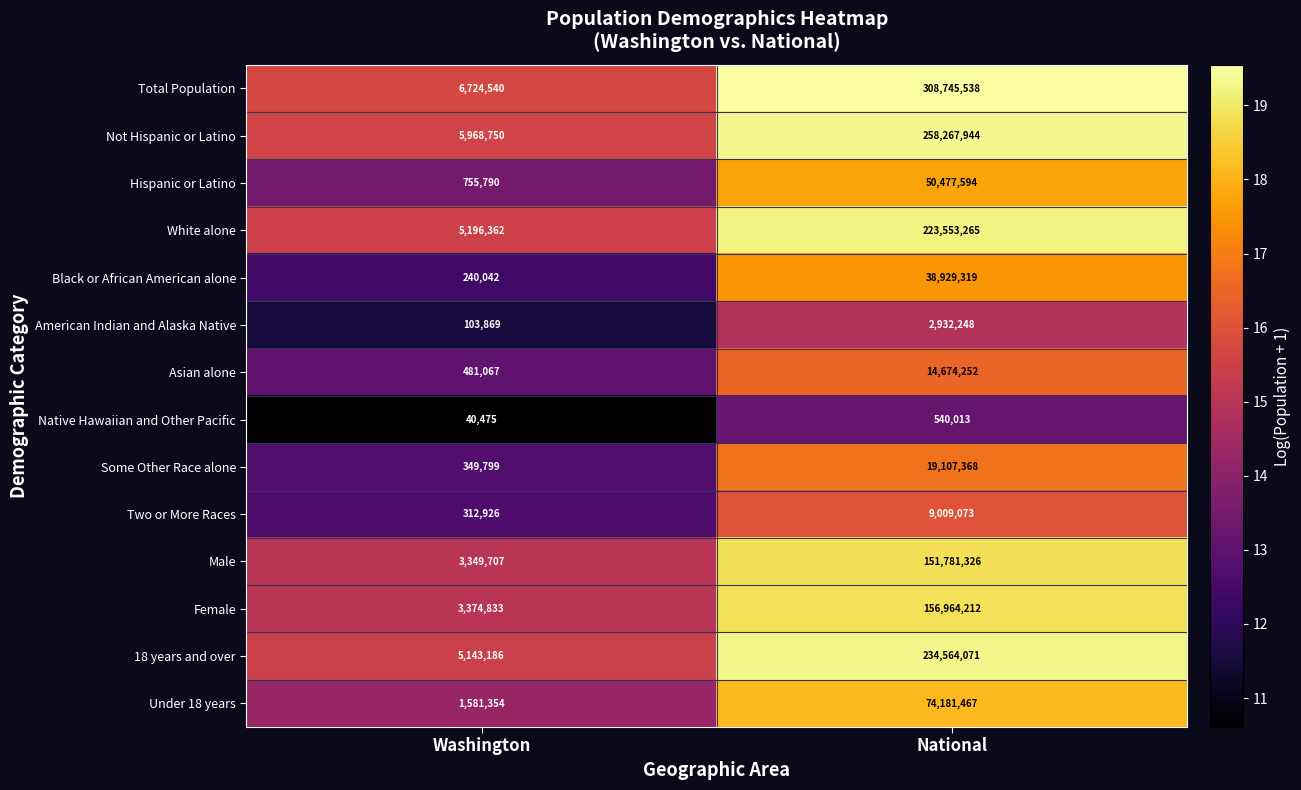

What is the spread (max minus min) of values at National?

308205525